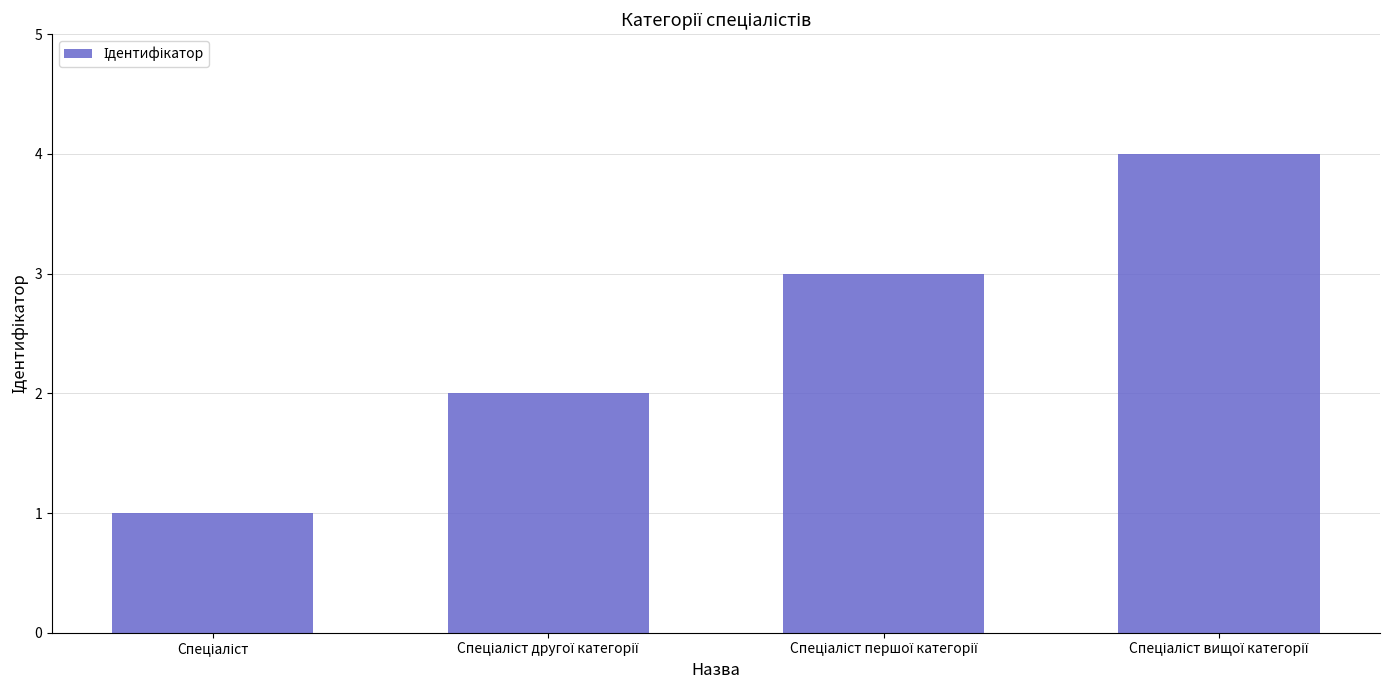

What is the greatest value displayed?

4